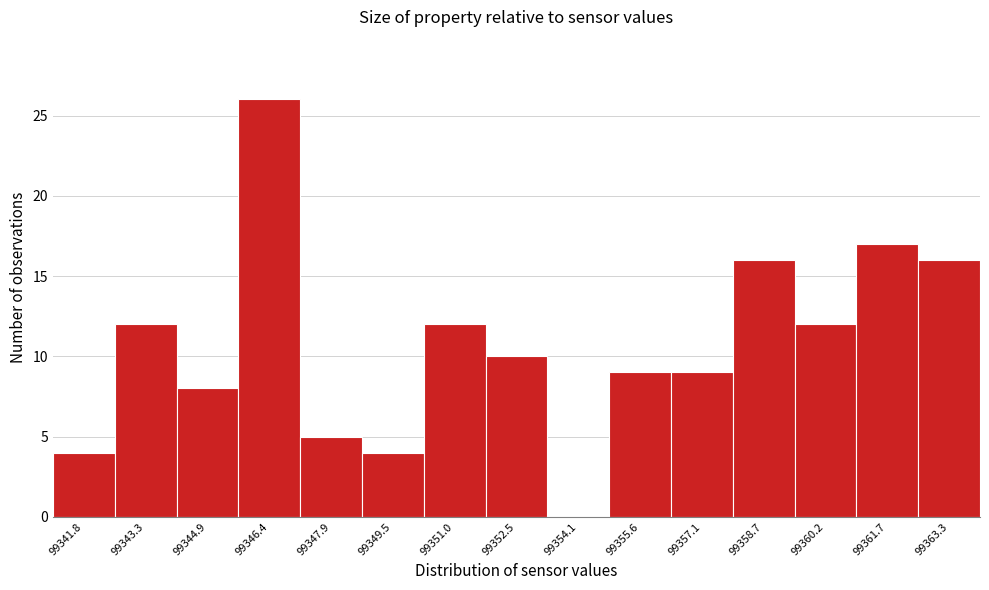

Reading right to left, transcribe all the data shown in this chart.

99363.3=16	99361.7=17	99360.2=12	99358.7=16	99357.1=9	99355.6=9	99354.1=0	99352.5=10	99351.0=12	99349.5=4	99347.9=5	99346.4=26	99344.9=8	99343.3=12	99341.8=4